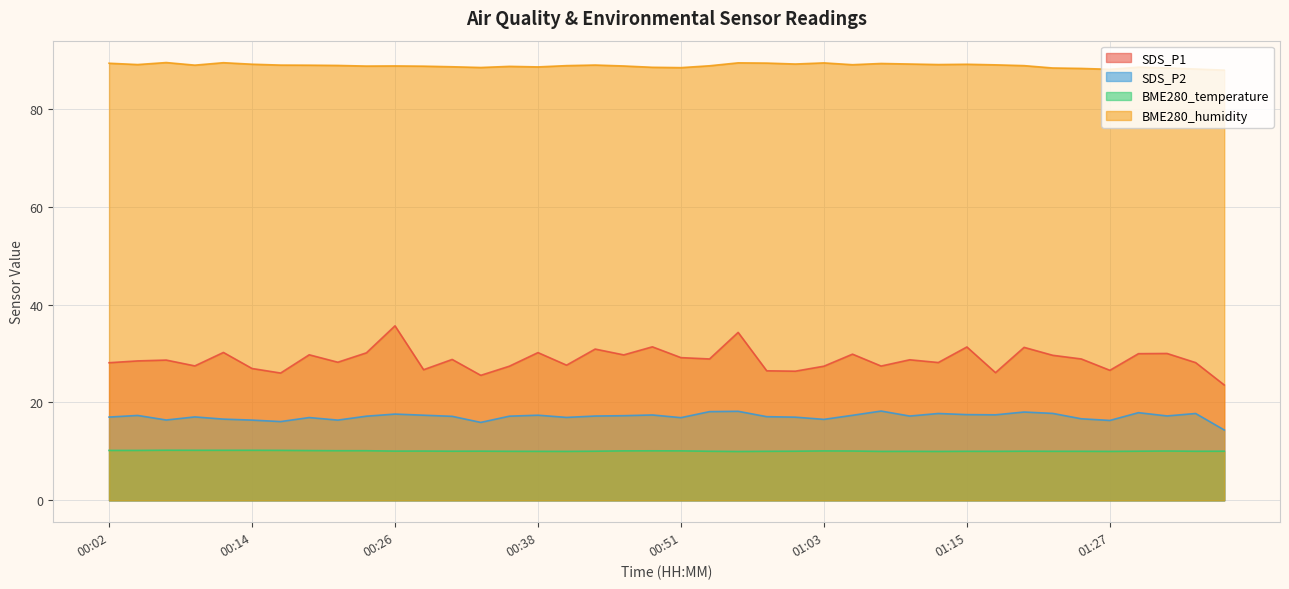

What is the sum of all BME280_temperature values?

403.2